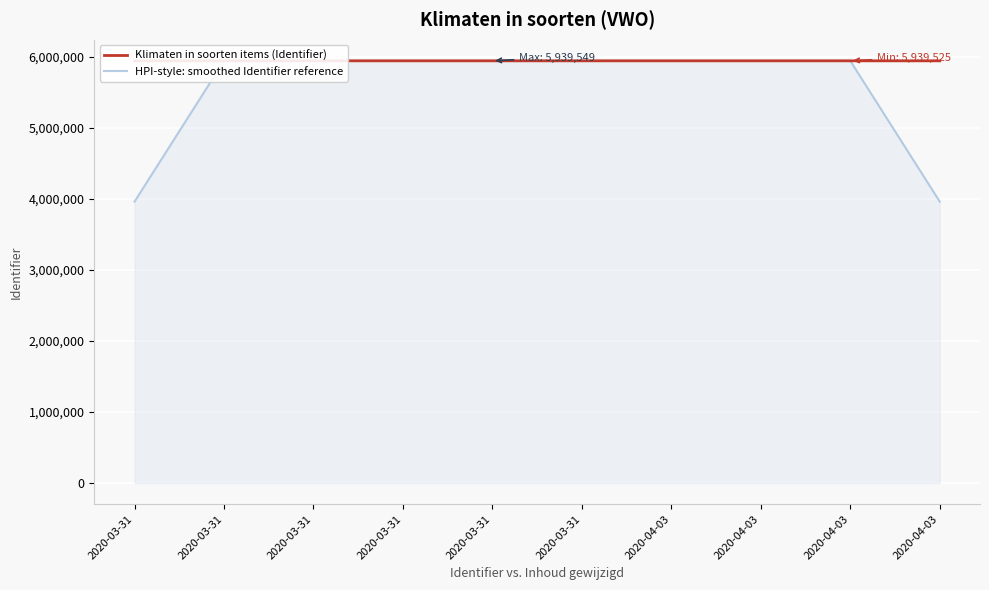

Where is the first local maximum for Klimaten in soorten items (Identifier)?

2020-03-31